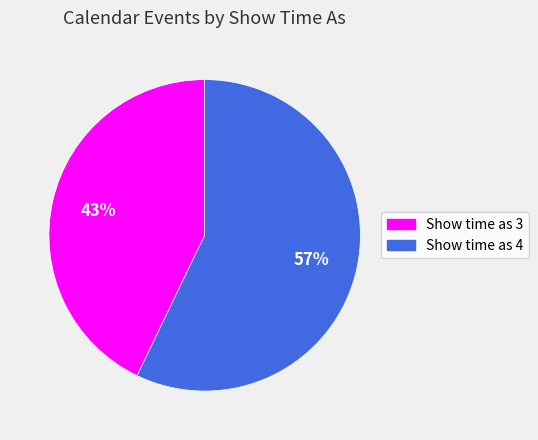

To the nearest percent, what is the difference between the largest and smallest slice percentages?

14%